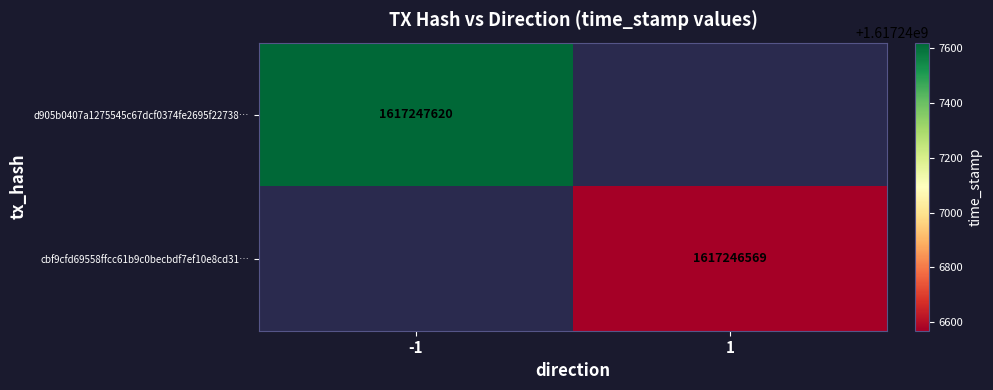

Which series has the largest total across all categories?

d905b0407a1275545c67dcf0374fe2695f22738